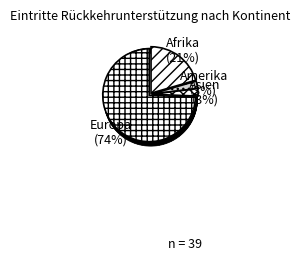

Is there a majority slice in this chart?

Yes